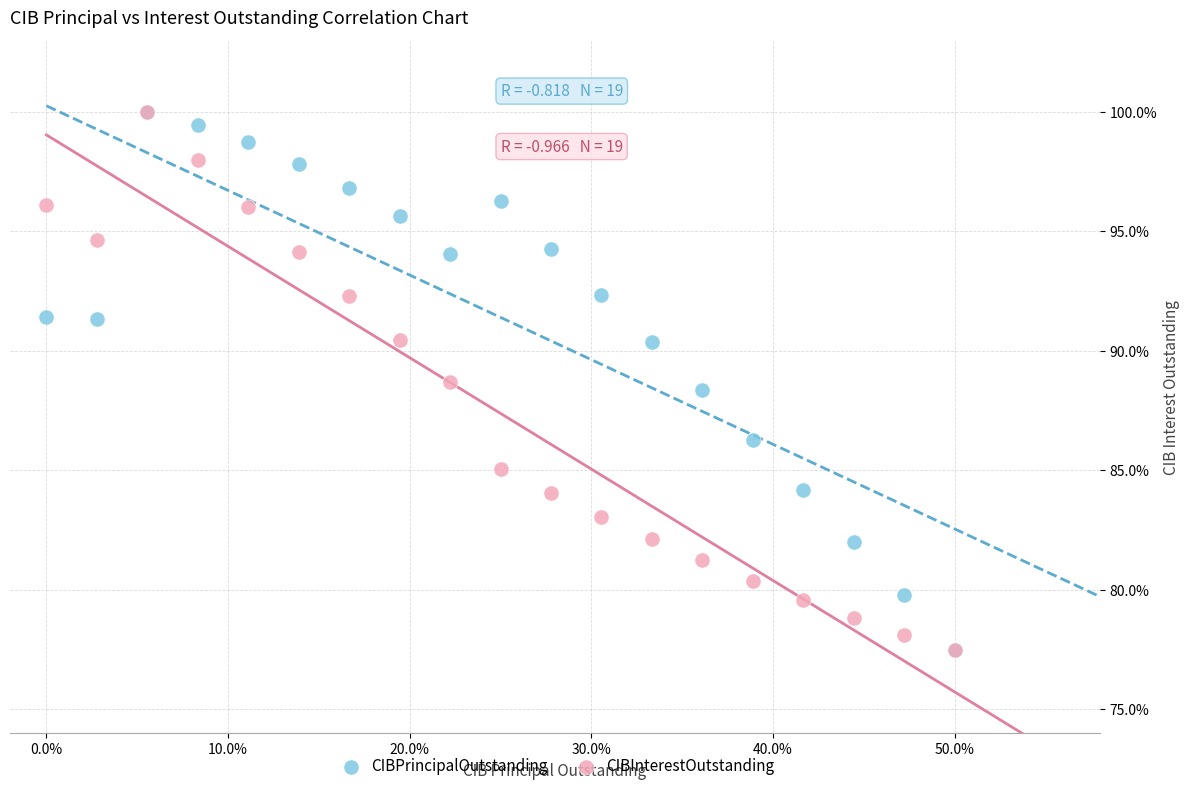

In the CIBInterestOutstanding series, what Y value is closest to 88?

88.7